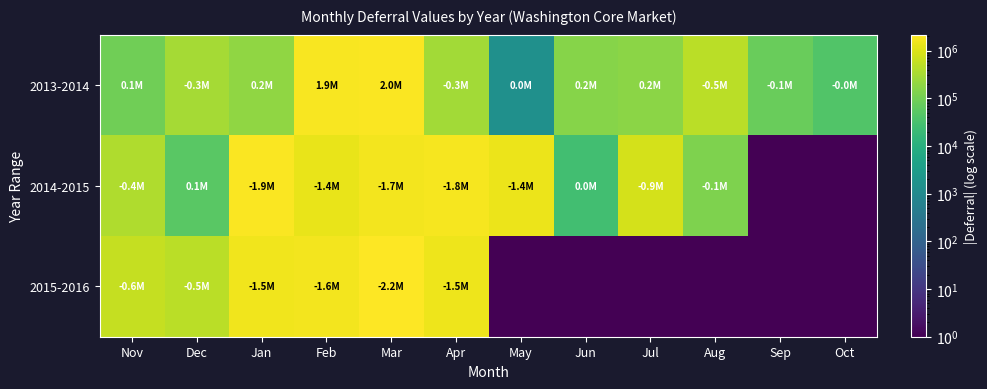

At how many categories does at least one series exceed 746794?

6